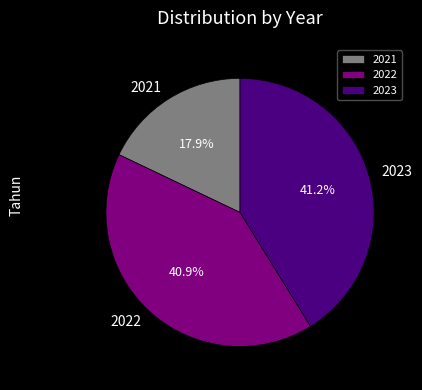

Count the number of slices in the pie.

3